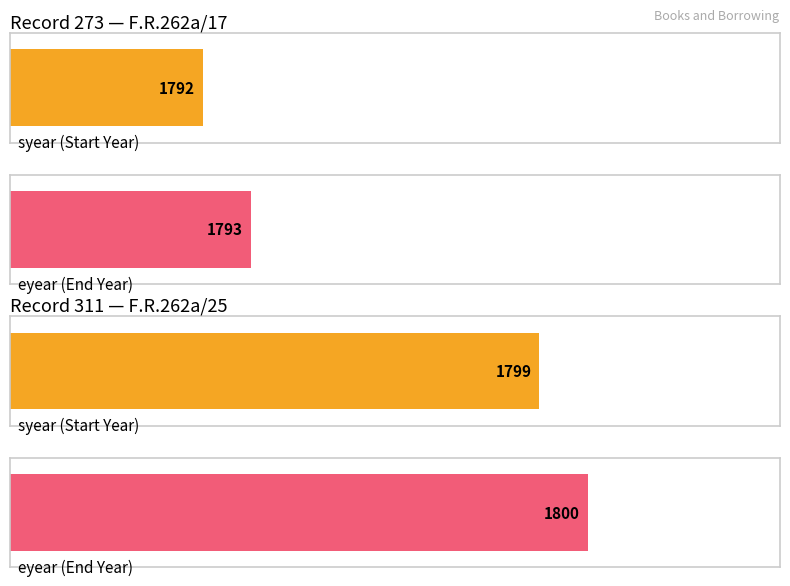

What is the value of the eyear bar at the 1st from the left?

1793